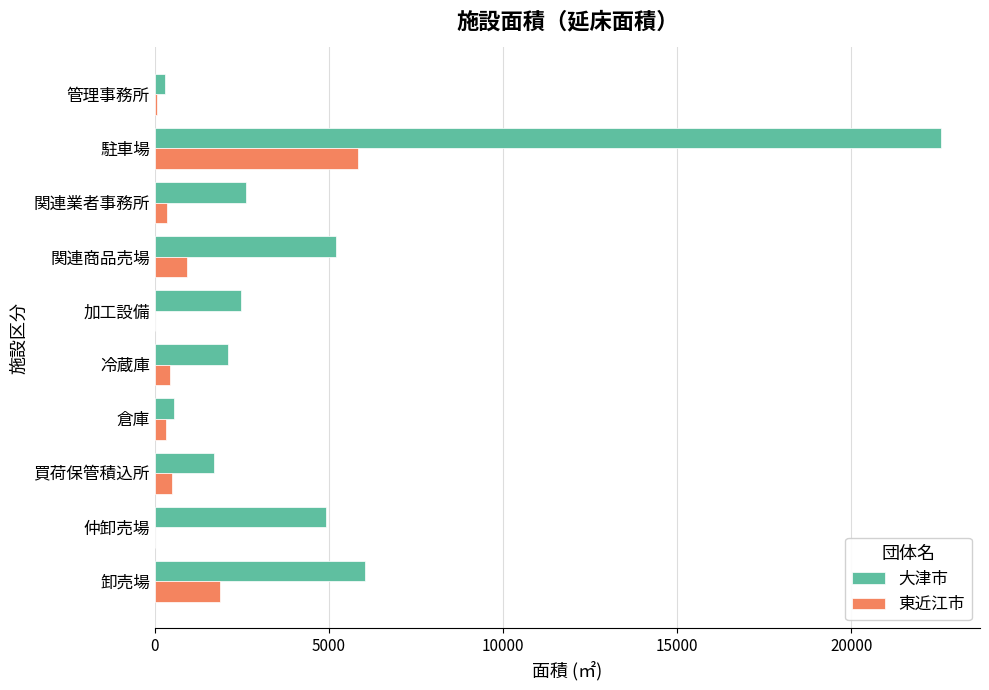

What are all the series names shown in the legend?

大津市, 東近江市